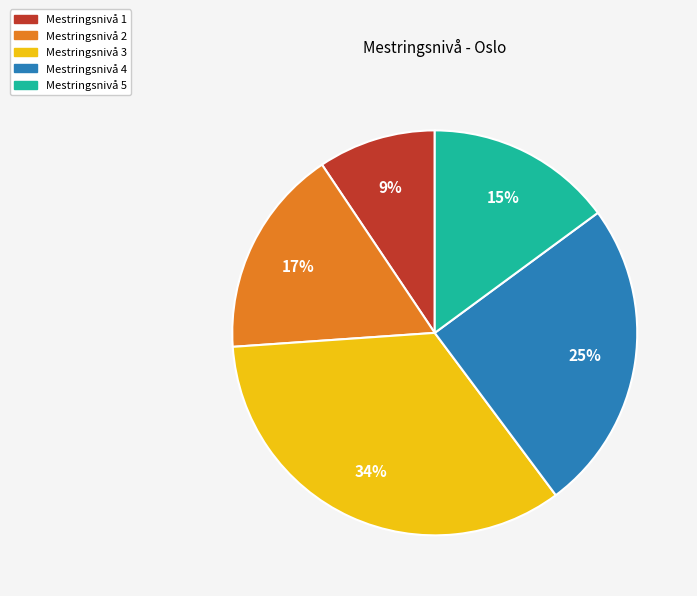

Do Mestringsnivå 4 and Mestringsnivå 2 together represent more than half of the pie?

No